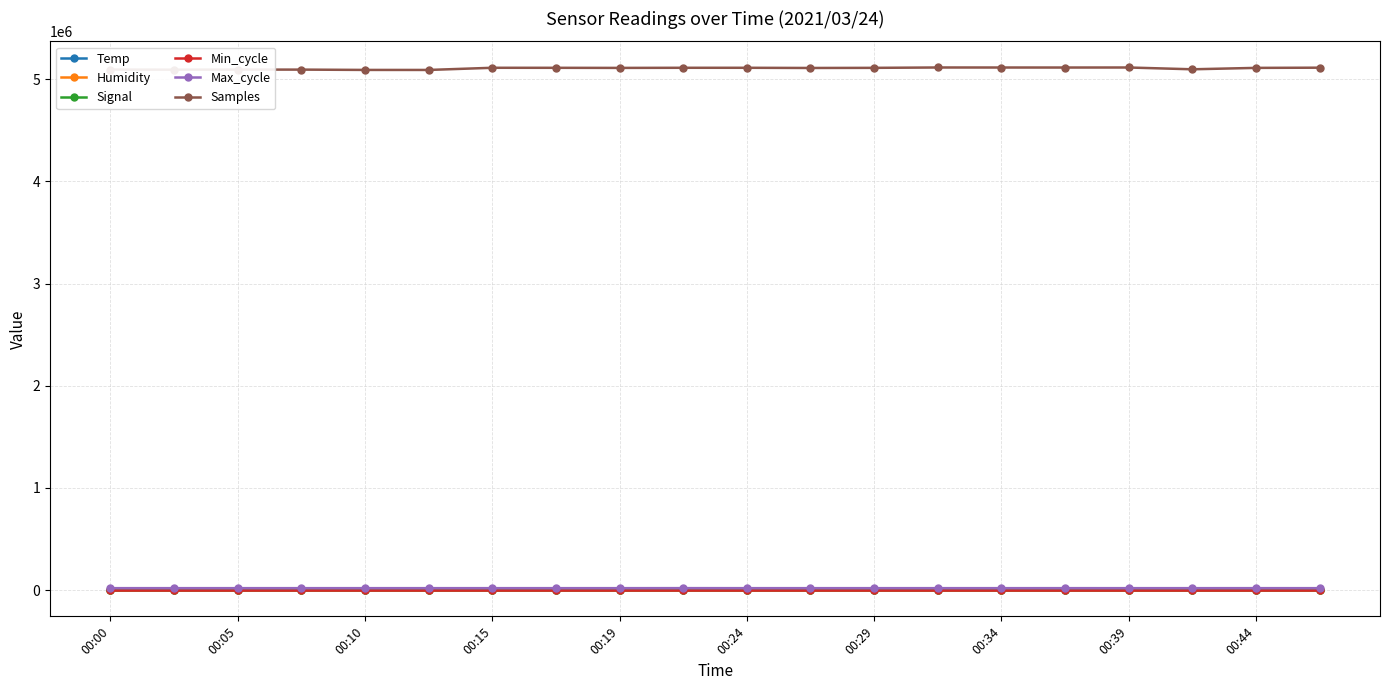

True or false: Samples and Max_cycle cross at least once.

False